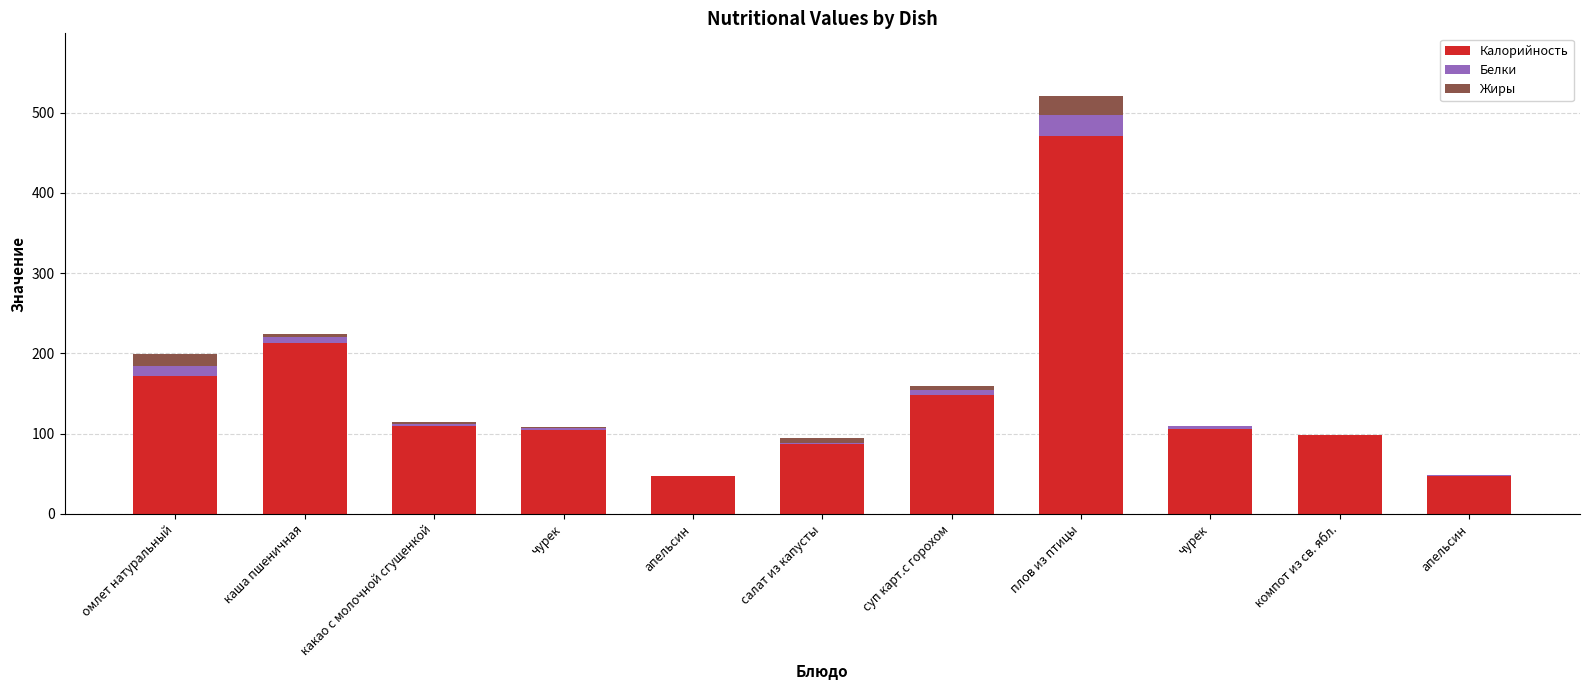

Are the bars grouped side by side (vs. stacked)?

No